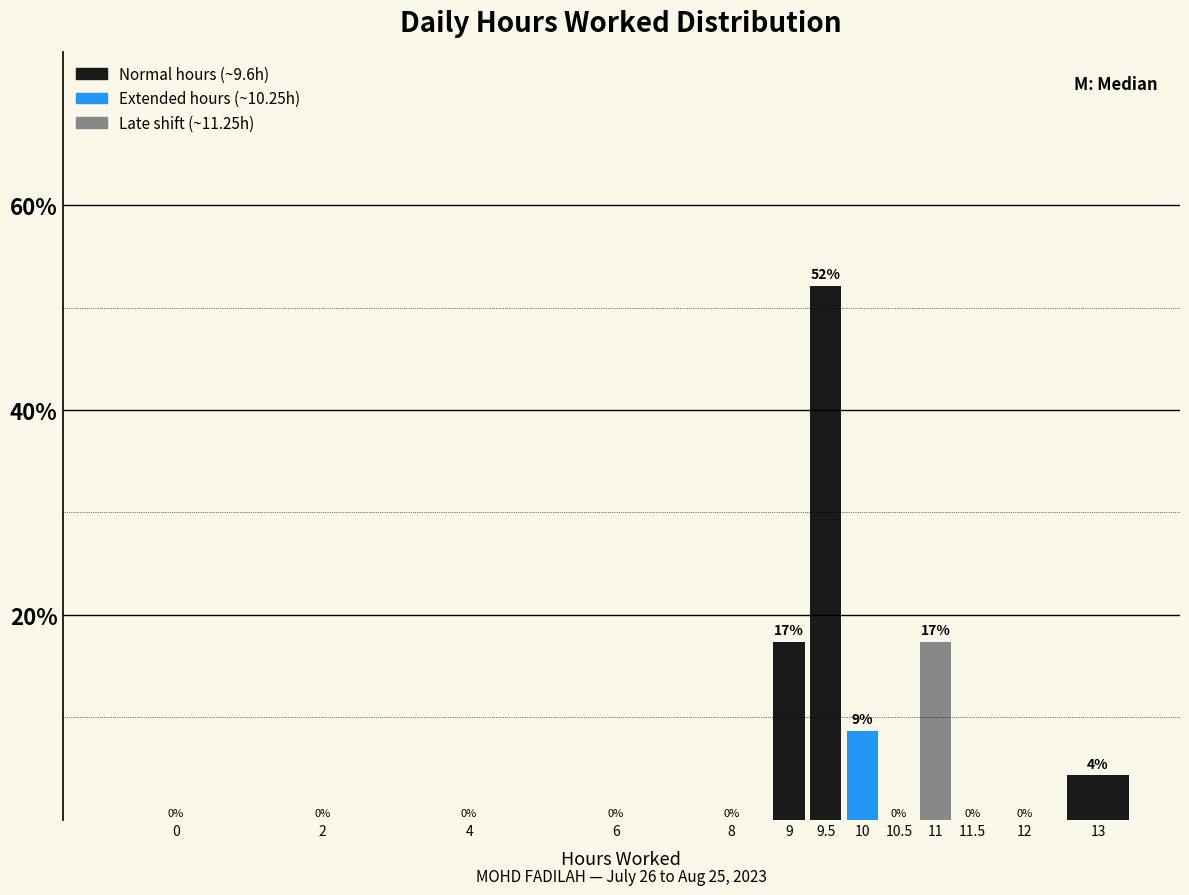

The value at 12 is 0.0. True or false?

True